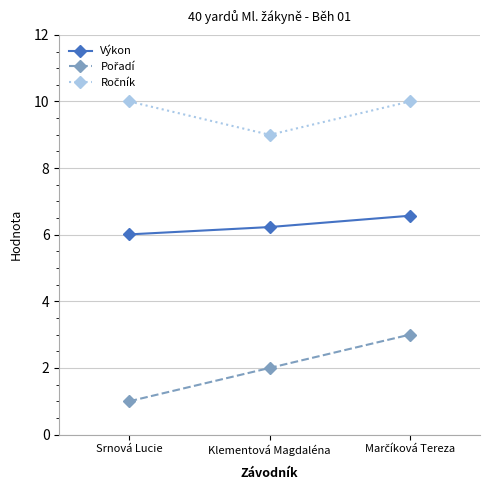

What is the label of the 3rd point from the right?

Srnová Lucie